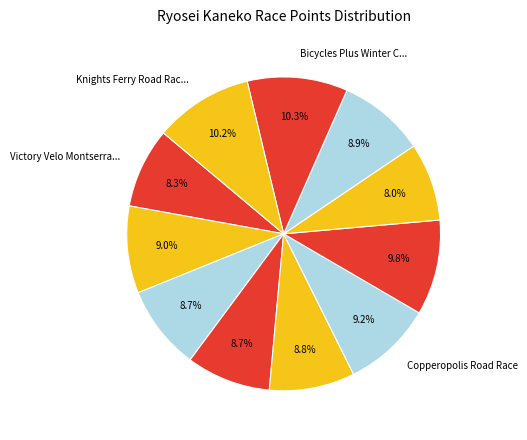

Count the number of slices in the pie.

11